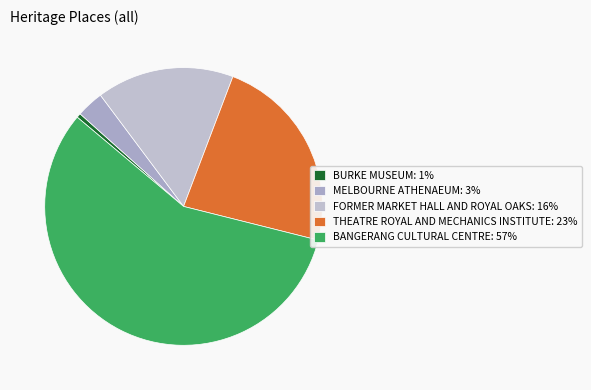

Is BANGERANG CULTURAL CENTRE the majority of the pie?

Yes